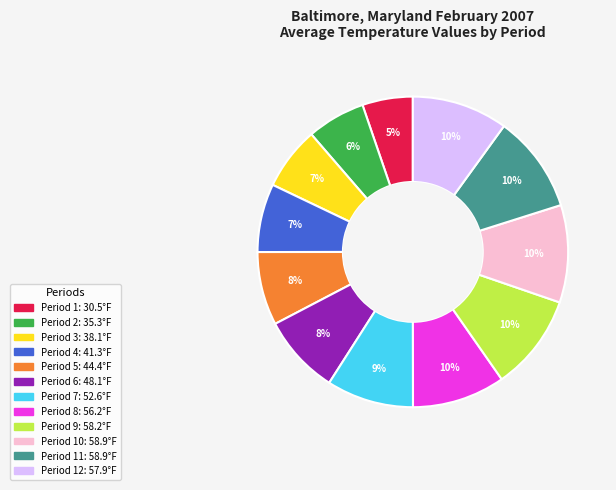

Is there any slice that represents more than half of the pie?

No